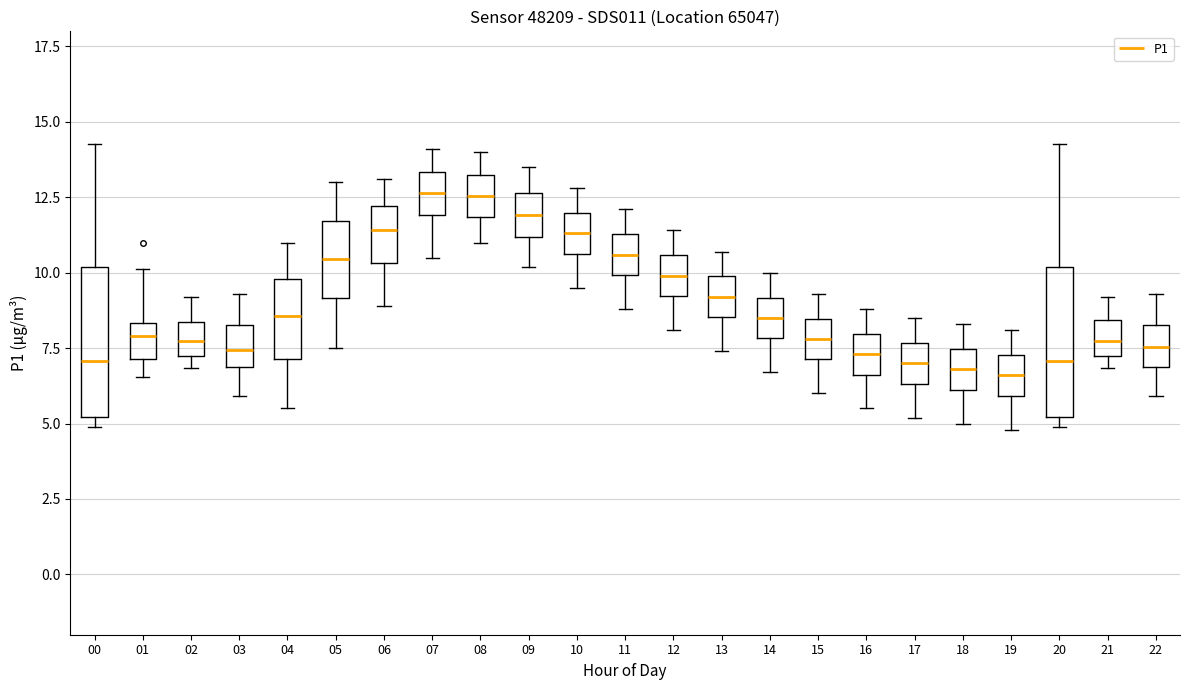

Reading left to right, read every box against the y-axis: the position of its median line, the range the box covers, and the ends of its whiskers. The values are not printed on the chart, so give them approximately, as read against the axis.

00: median 7.0, box 5.0 to 10.0, whiskers 5.0 (just below the box's lower edge) to 14.5
01: median 8.0, box 7.0 to 8.5, whiskers 6.5 to 10.0
02: median 7.5, box 7.0 to 8.5, whiskers 7.0 (just below the box's lower edge) to 9.0
03: median 7.5, box 7.0 to 8.5, whiskers 6.0 to 9.5
04: median 8.5, box 7.0 to 10.0, whiskers 5.5 to 11.0
05: median 10.5, box 9.0 to 11.5, whiskers 7.5 to 13.0
06: median 11.5, box 10.5 to 12.0, whiskers 9.0 to 13.0
07: median 12.5, box 12.0 to 13.5, whiskers 10.5 to 14.0
08: median 12.5, box 12.0 to 13.5, whiskers 11.0 to 14.0
09: median 12.0, box 11.0 to 12.5, whiskers 10.0 to 13.5
10: median 11.5, box 10.5 to 12.0, whiskers 9.5 to 13.0
11: median 10.5, box 10.0 to 11.5, whiskers 9.0 to 12.0
12: median 10.0, box 9.0 to 10.5, whiskers 8.0 to 11.5
13: median 9.0, box 8.5 to 10.0, whiskers 7.5 to 10.5
14: median 8.5, box 8.0 to 9.0, whiskers 6.5 to 10.0
15: median 8.0, box 7.0 to 8.5, whiskers 6.0 to 9.5
16: median 7.5, box 6.5 to 8.0, whiskers 5.5 to 9.0
17: median 7.0, box 6.5 to 7.5, whiskers 5.0 to 8.5
18: median 7.0, box 6.0 to 7.5, whiskers 5.0 to 8.5
19: median 6.5, box 6.0 to 7.5, whiskers 5.0 to 8.0
20: median 7.0, box 5.0 to 10.0, whiskers 5.0 (just below the box's lower edge) to 14.5
21: median 7.5, box 7.0 to 8.5, whiskers 7.0 (just below the box's lower edge) to 9.0
22: median 7.5, box 7.0 to 8.5, whiskers 6.0 to 9.5